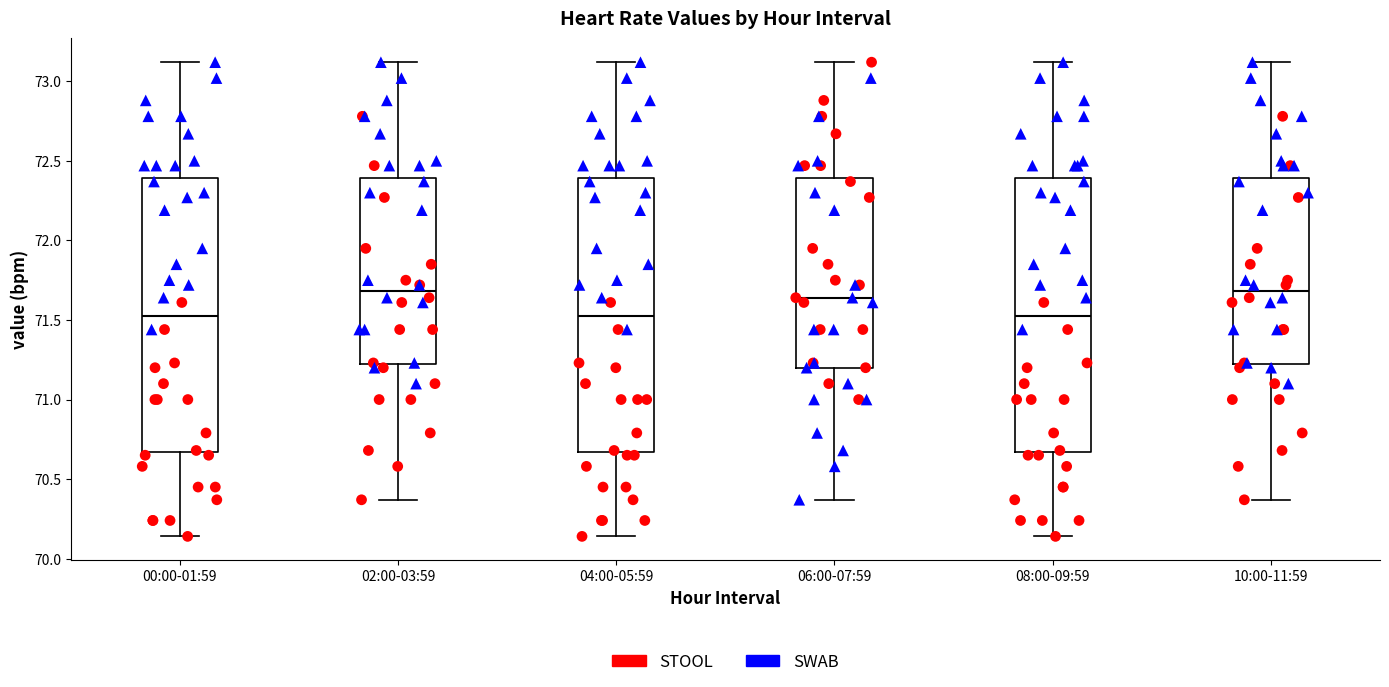

Where does the lower whisker of the box for 06:00-07:59 end on the y-axis? The values are not printed on the chart, so give them approximately, as read against the axis.

70.35